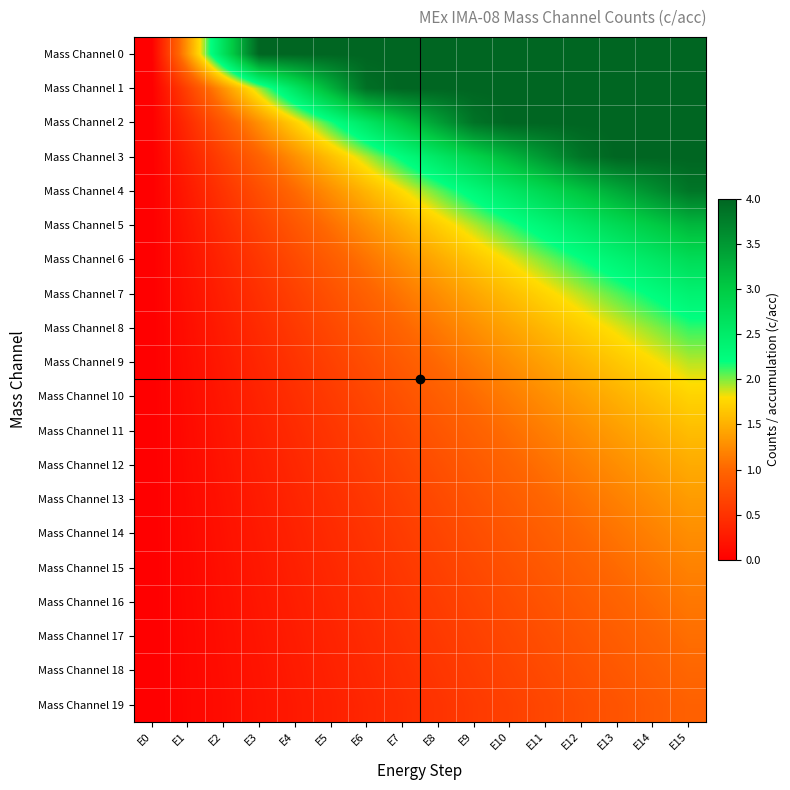

Which series has the largest range (max minus min)?

Mass Channel 0